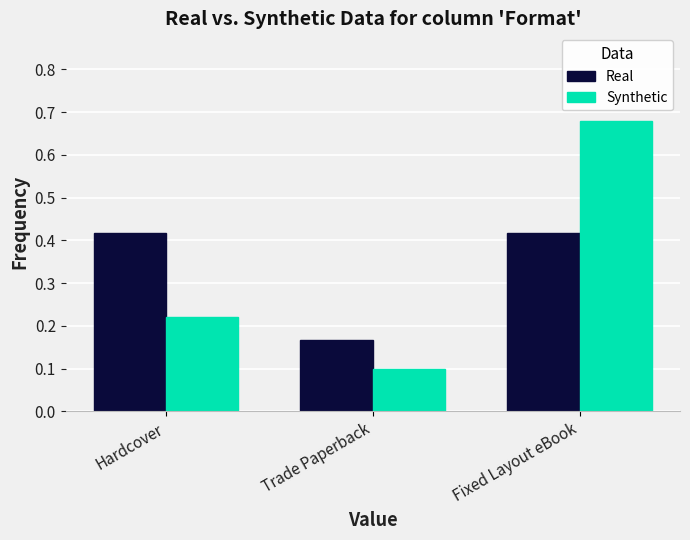

Which category has the lowest value in the Synthetic series?

Trade Paperback